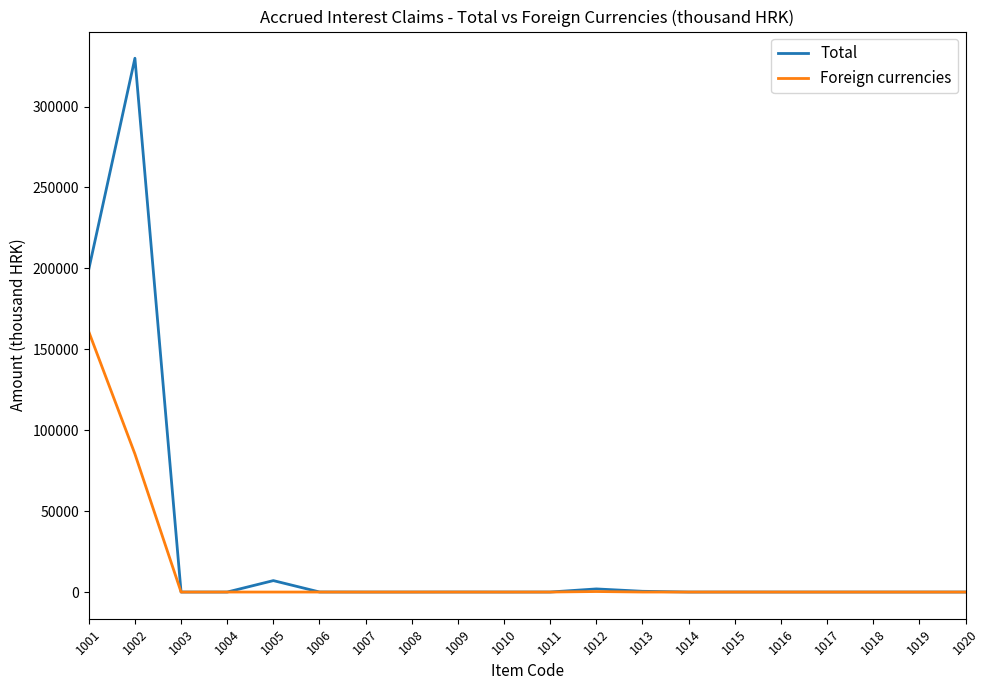

List the series in order of their overall mean, lowest first.

Foreign currencies, Total